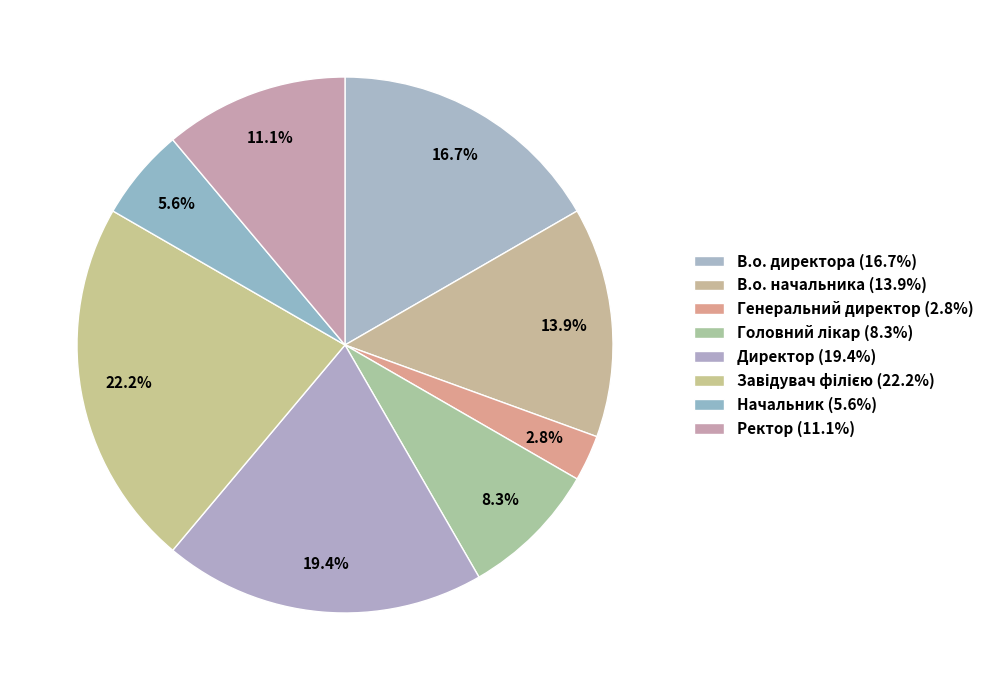

How many slices are in this pie chart?

8